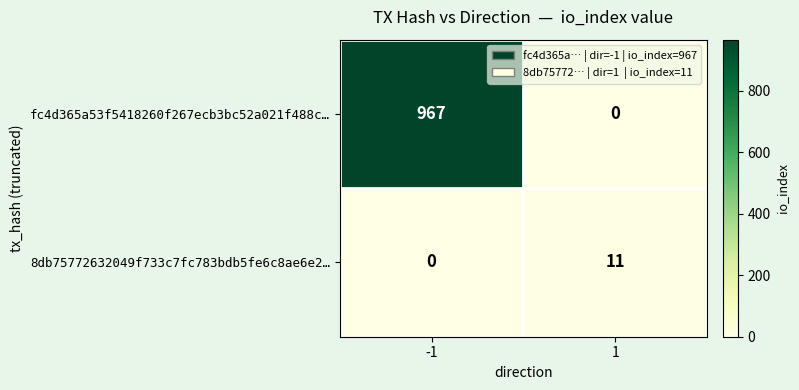

What is the total value across all series at 1?

11